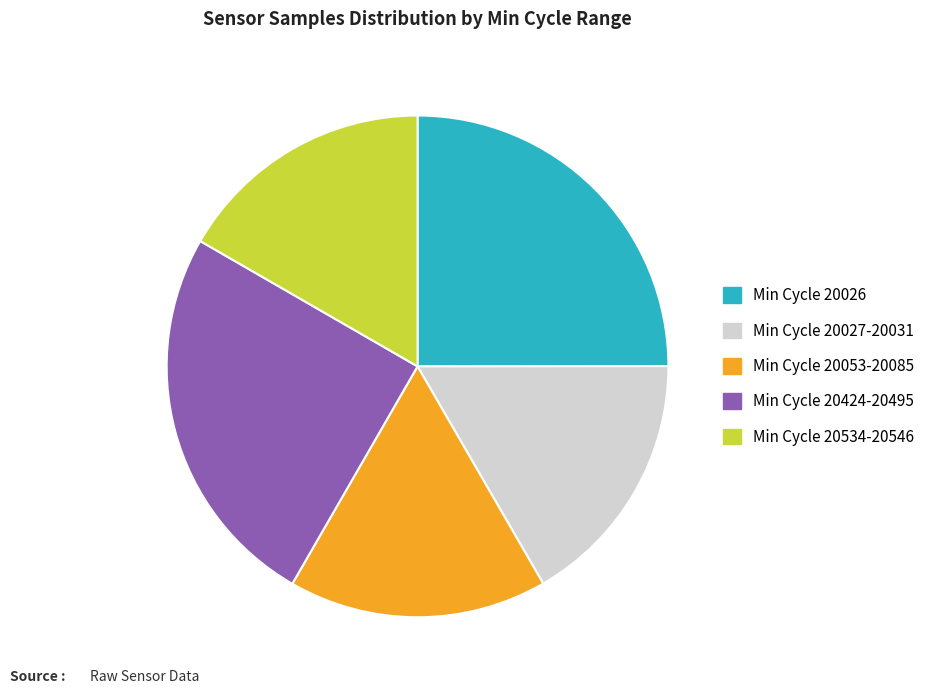

Is there any slice that represents more than half of the pie?

No